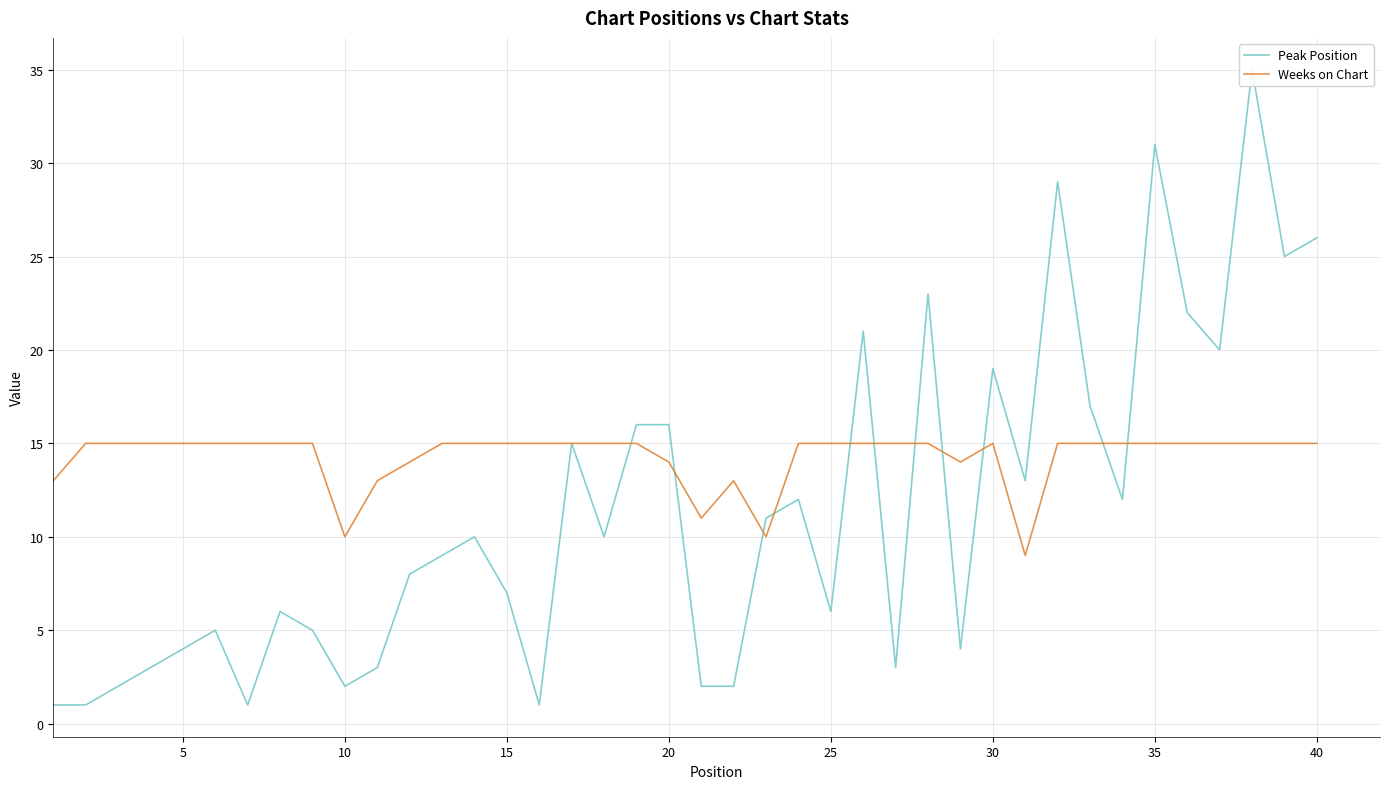

Reading left to right, list all the values displayed in this chart.

Peak Position: 1	1	2	3	4	5	1	6	5	2	3	8	9	10	7	1	15	10	16	16	2	2	11	12	6	21	3	23	4	19	13	29	17	12	31	22	20	35	25	26
Weeks on Chart: 13	15	15	15	15	15	15	15	15	10	13	14	15	15	15	15	15	15	15	14	11	13	10	15	15	15	15	15	14	15	9	15	15	15	15	15	15	15	15	15